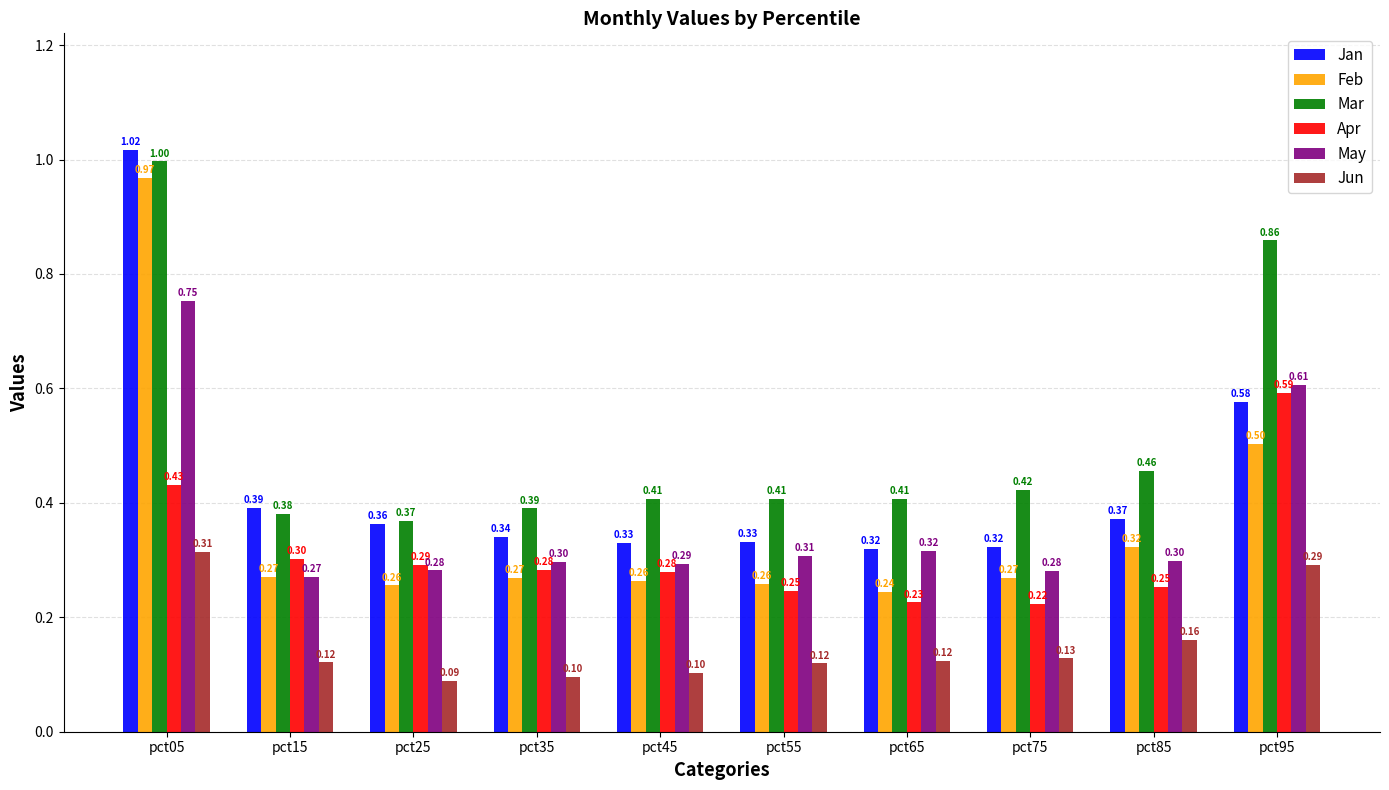

At which label does Apr reach its minimum?

pct75